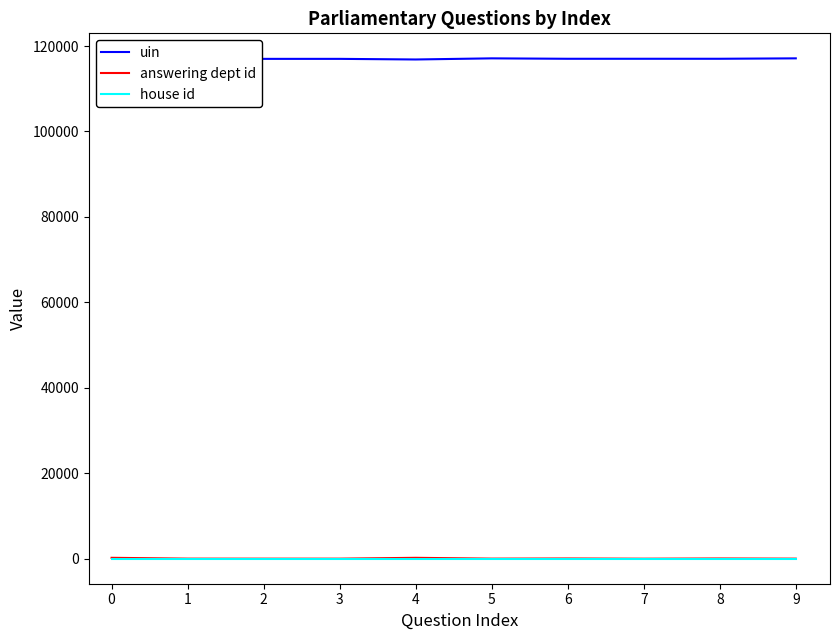

List the labels in order of answering dept id value, largest first.

0, 4, 6, 8, 1, 5, 9, 2, 3, 7